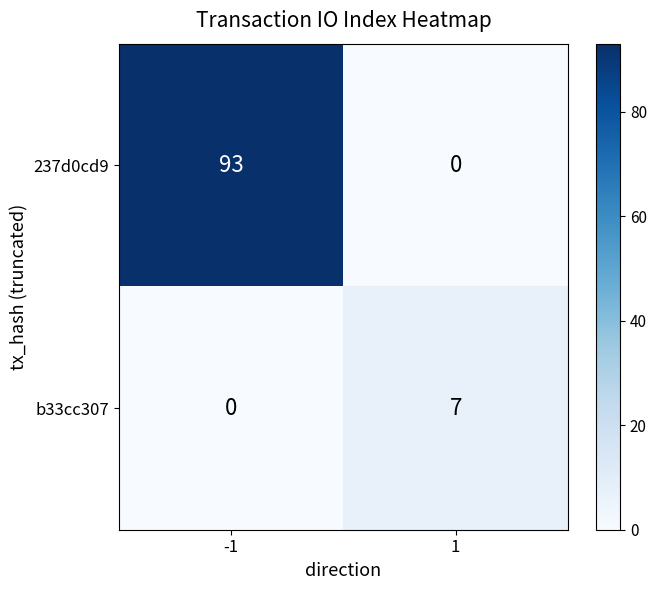

What is the total value across all series at -1?

93